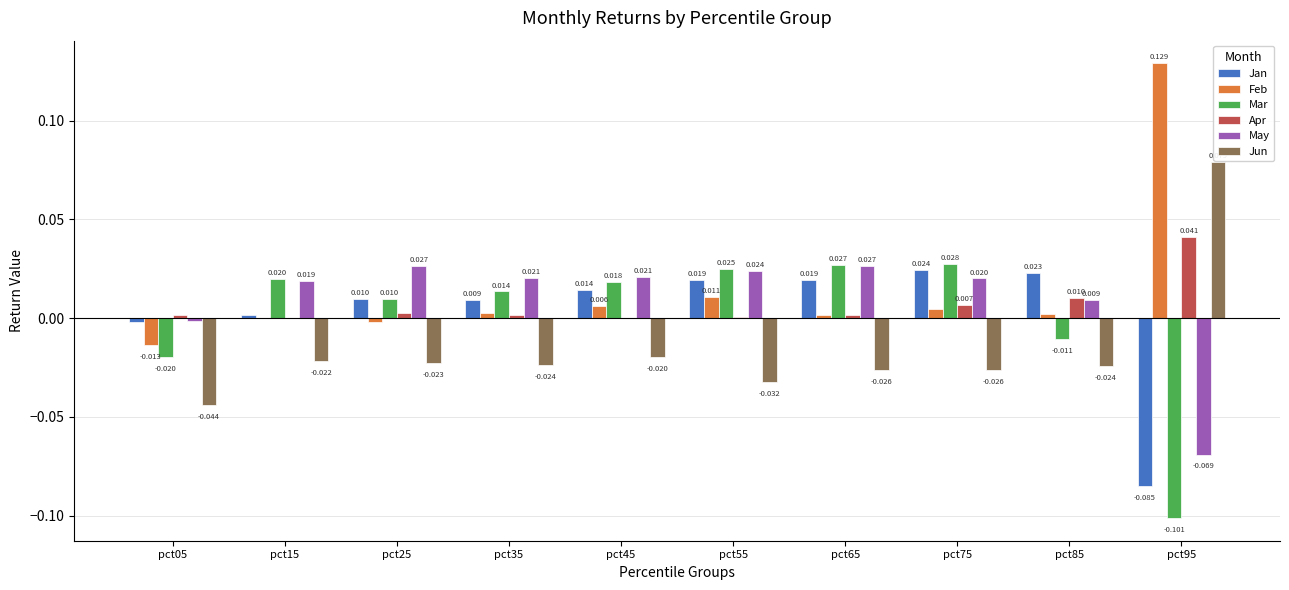

At which label does Apr reach its peak?

pct95